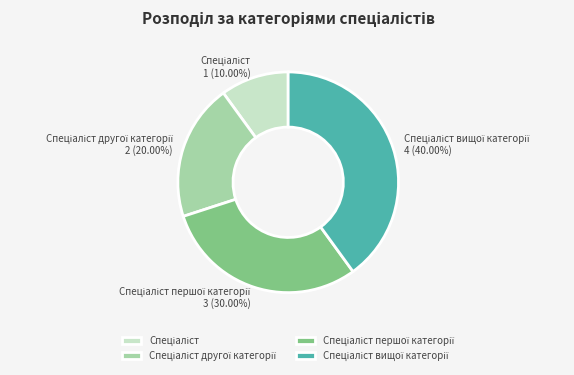

Is there any slice that represents more than half of the pie?

No